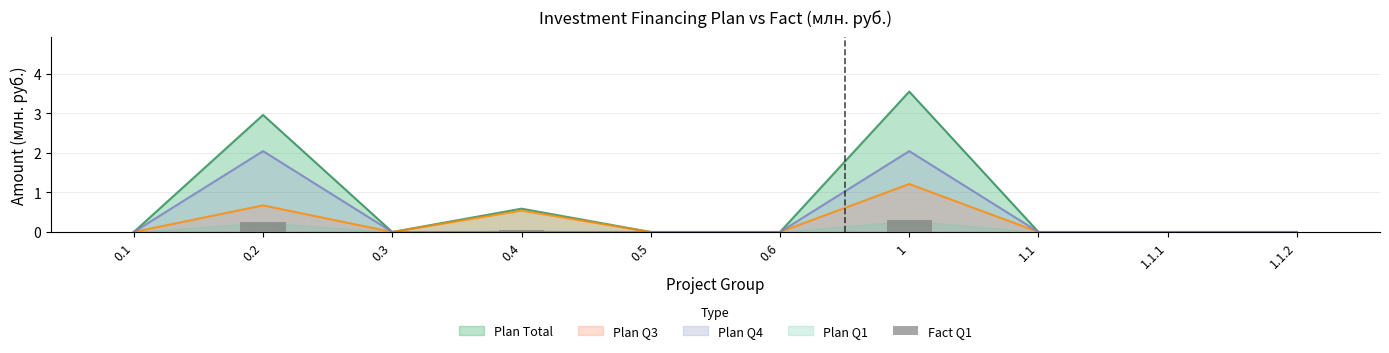

Count the values in the range 0 to 1.

10